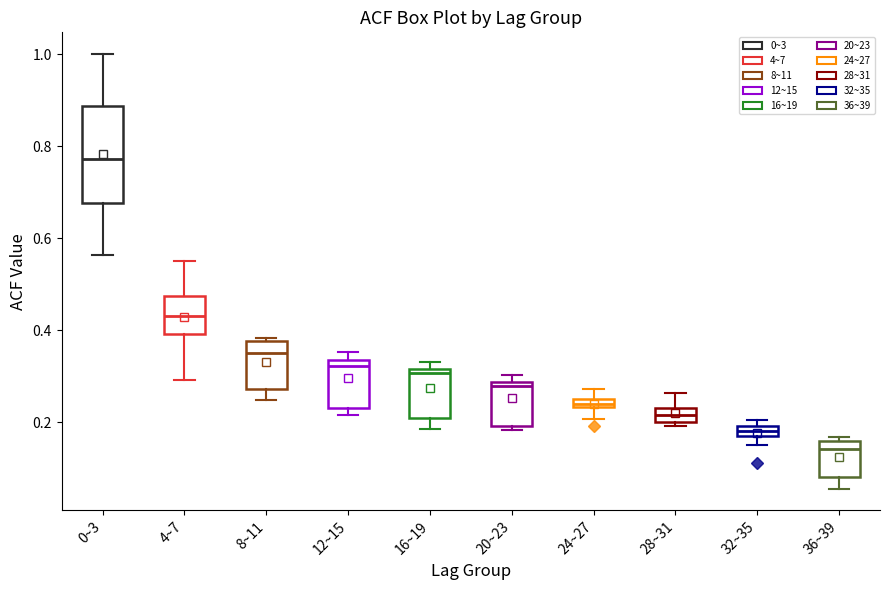

Where does the median line of the box for 4~7 sit on the y-axis? The values are not printed on the chart, so give them approximately, as read against the axis.

0.44